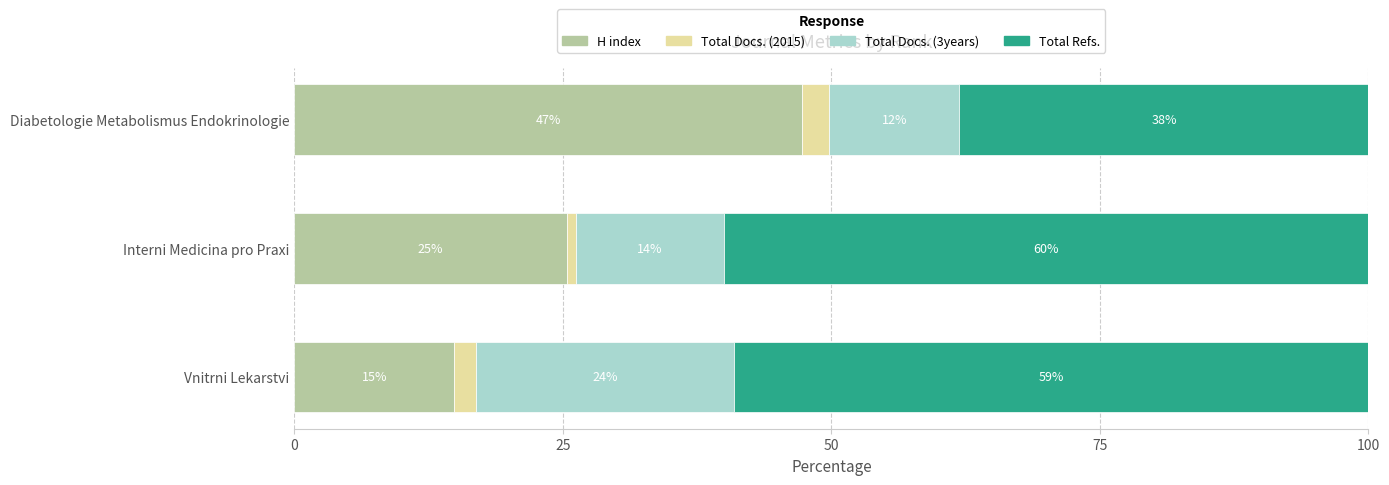

What is the value of the Total Refs. bar at the 2nd from the left?

60.0